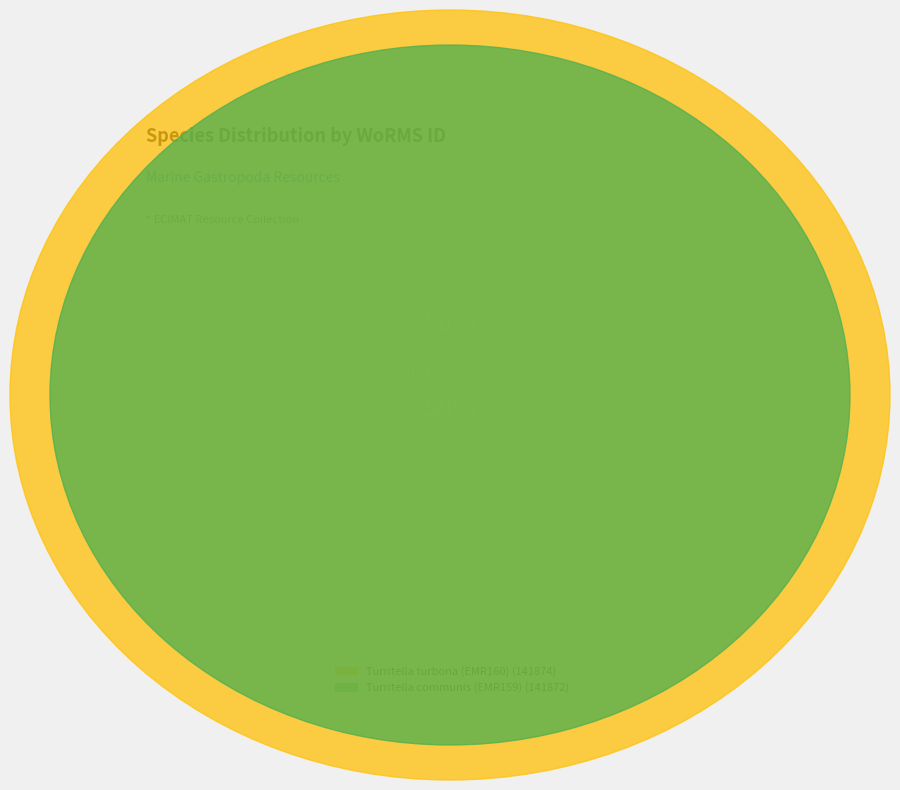

What is the change in value from Turritella communis (EMR159) to Turritella turbona (EMR160)?

+2